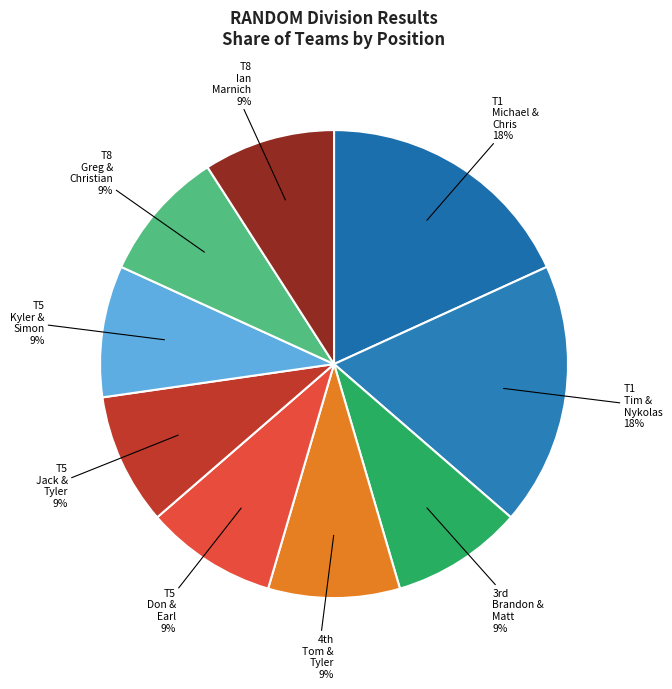

How many slices are in this pie chart?

9